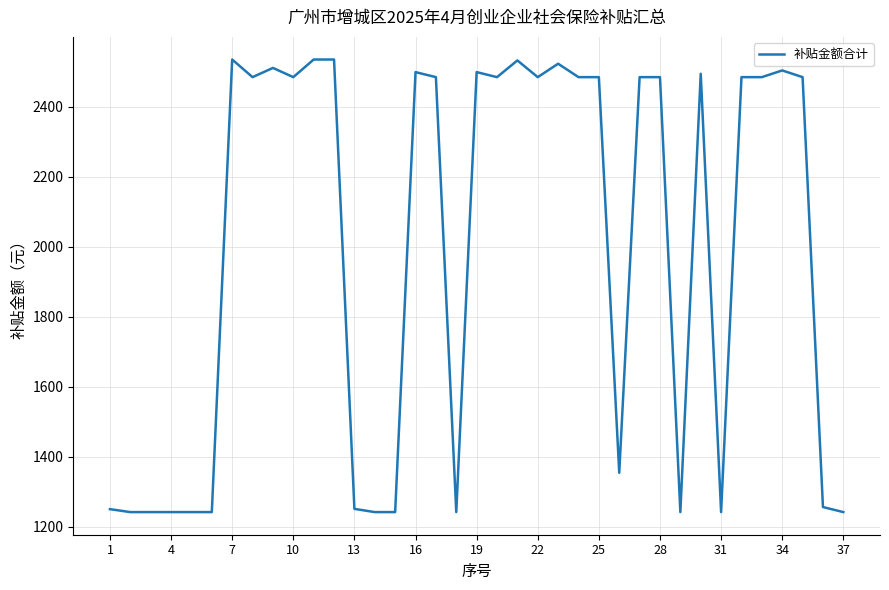

What is the sum of all values?

73751.2